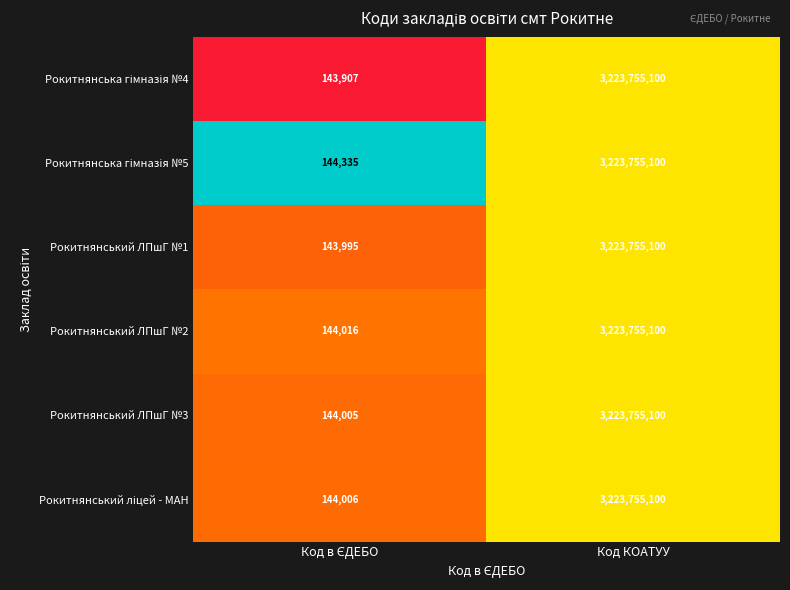

At which category is the sum across all series the highest?

Код КОАТУУ